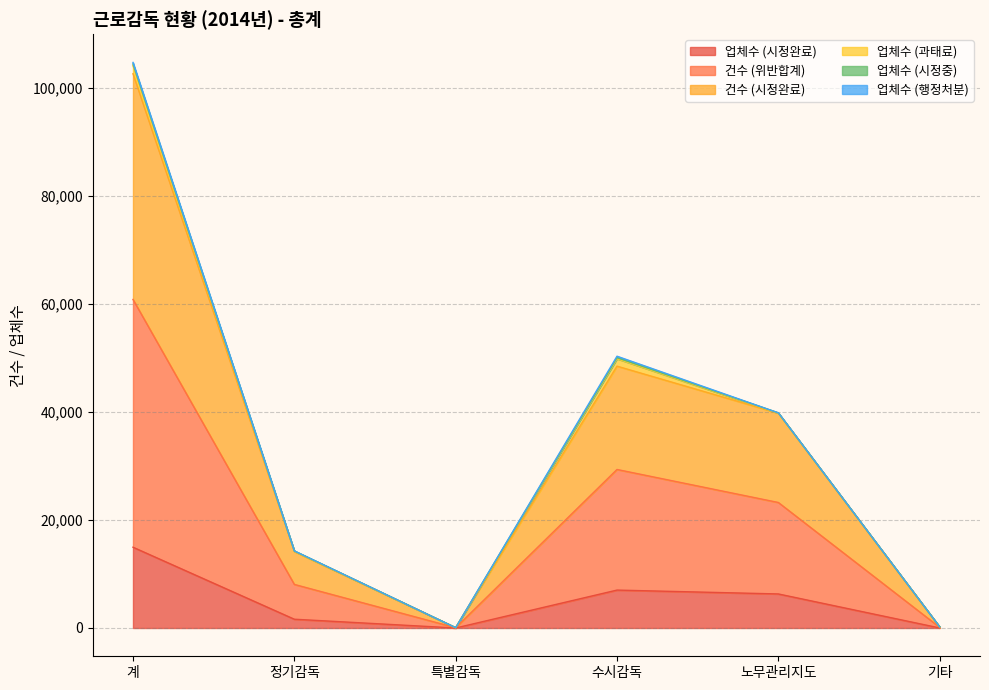

The 업체수 (시정완료) series shows 3 at 기타. True or false?

False